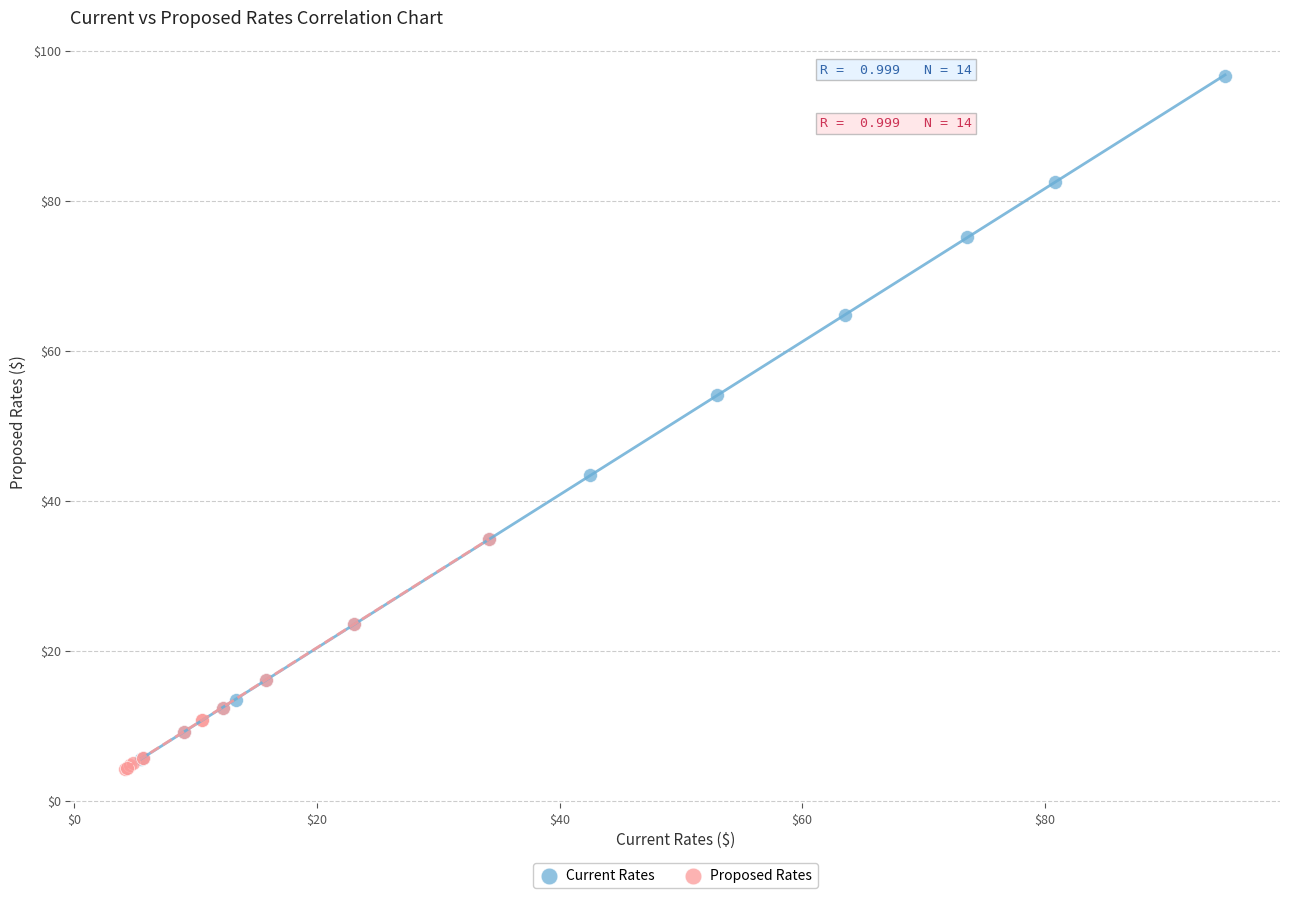

Which series has the widest spread of Y values?

Current Rates